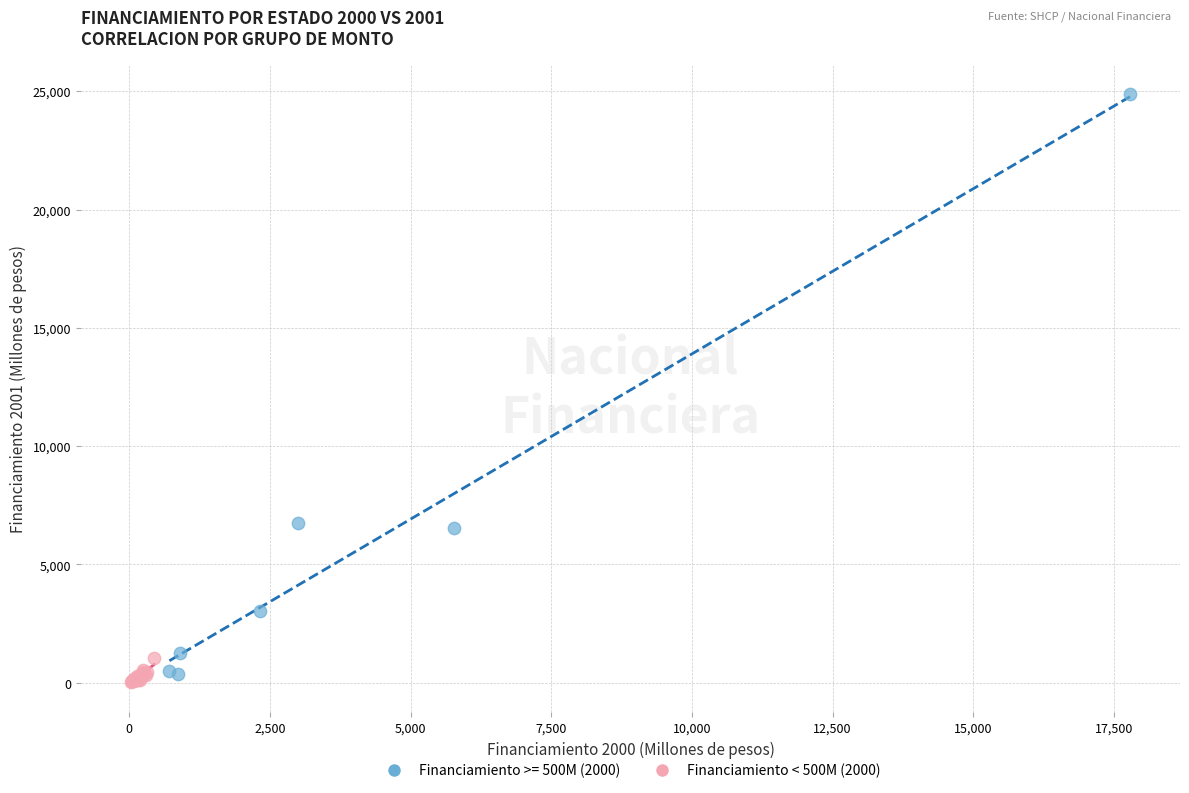

Which series reaches the maximum Y coordinate?

Financiamiento >= 500M (2000)